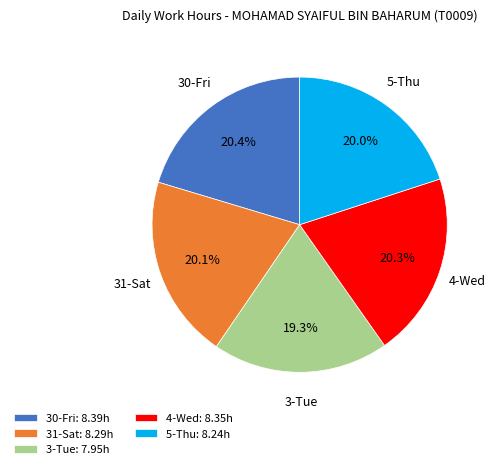

To the nearest percent, what is the average slice percentage?

20%